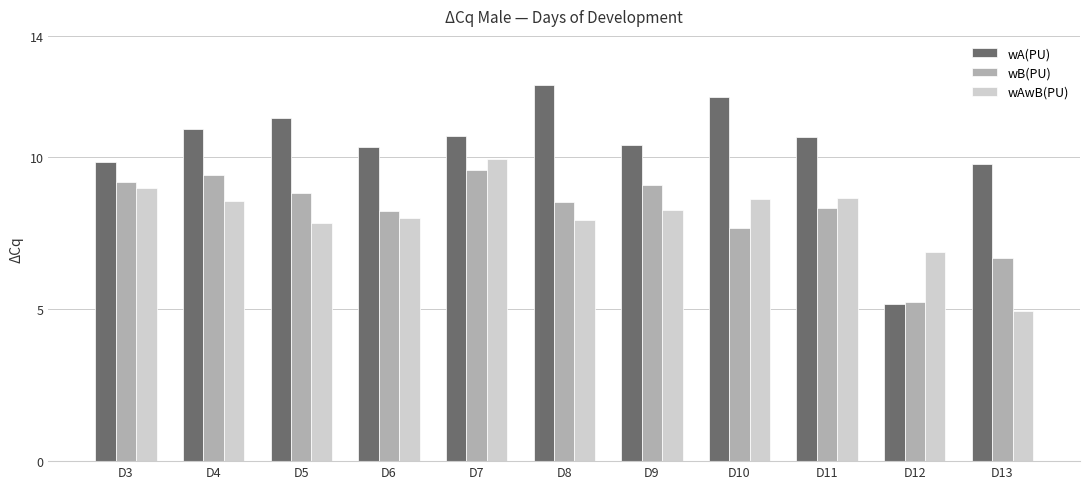

Is it true that wB(PU) equals 7.7 at D10?

True